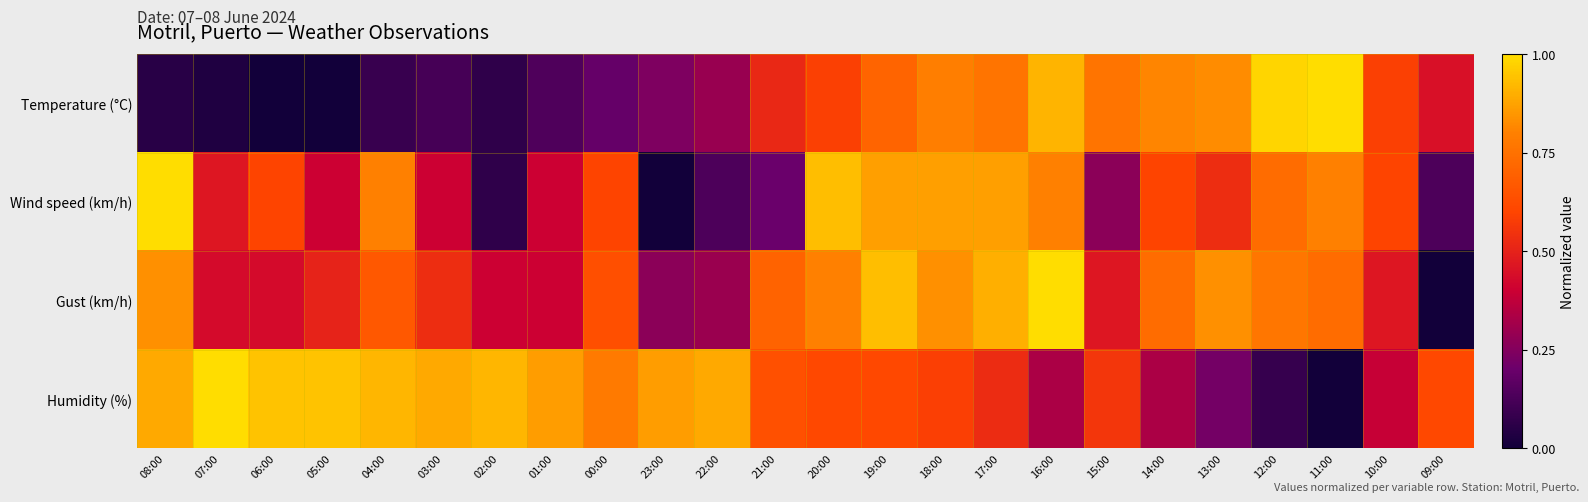

Reading left to right, what are all the values shown in this chart?

Temperature (°C): 08:00=0.1	07:00=0.0	06:00=0.0	05:00=0.0	04:00=0.1	03:00=0.1	02:00=0.1	01:00=0.1	00:00=0.2	23:00=0.2	22:00=0.3	21:00=0.5	20:00=0.6	19:00=0.7	18:00=0.8	17:00=0.8	16:00=0.9	15:00=0.8	14:00=0.8	13:00=0.8	12:00=1.0	11:00=1.0	10:00=0.6	09:00=0.4
Wind speed (km/h): 08:00=1.0	07:00=0.5	06:00=0.6	05:00=0.4	04:00=0.8	03:00=0.4	02:00=0.1	01:00=0.4	00:00=0.6	23:00=0.0	22:00=0.1	21:00=0.2	20:00=0.9	19:00=0.9	18:00=0.9	17:00=0.9	16:00=0.8	15:00=0.3	14:00=0.6	13:00=0.5	12:00=0.7	11:00=0.8	10:00=0.6	09:00=0.1
Gust (km/h): 08:00=0.8	07:00=0.4	06:00=0.4	05:00=0.5	04:00=0.7	03:00=0.5	02:00=0.4	01:00=0.4	00:00=0.6	23:00=0.3	22:00=0.3	21:00=0.7	20:00=0.8	19:00=0.9	18:00=0.8	17:00=0.9	16:00=1.0	15:00=0.5	14:00=0.7	13:00=0.8	12:00=0.8	11:00=0.7	10:00=0.5	09:00=0.0
Humidity (%): 08:00=0.9	07:00=1.0	06:00=0.9	05:00=0.9	04:00=0.9	03:00=0.9	02:00=0.9	01:00=0.9	00:00=0.8	23:00=0.9	22:00=0.9	21:00=0.6	20:00=0.6	19:00=0.6	18:00=0.6	17:00=0.5	16:00=0.3	15:00=0.6	14:00=0.3	13:00=0.2	12:00=0.1	11:00=0.0	10:00=0.4	09:00=0.6